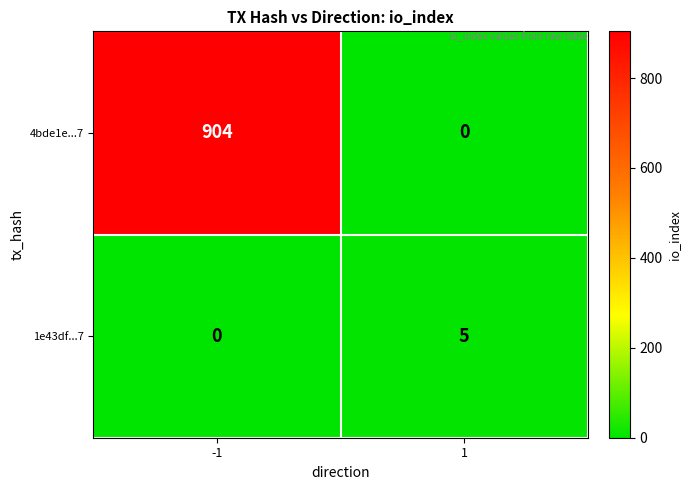

How many categories are shown in the chart?

2